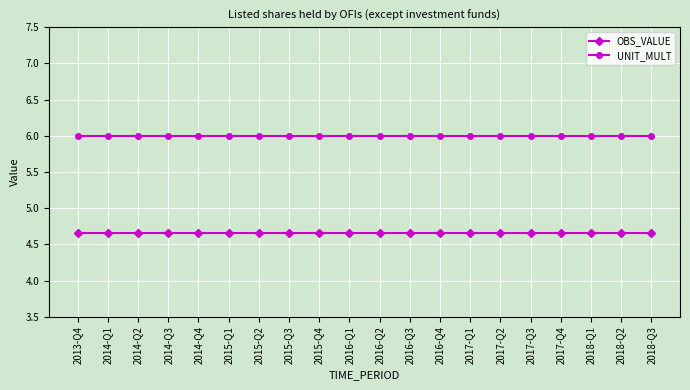

What position from the left is 2018-Q2?

19